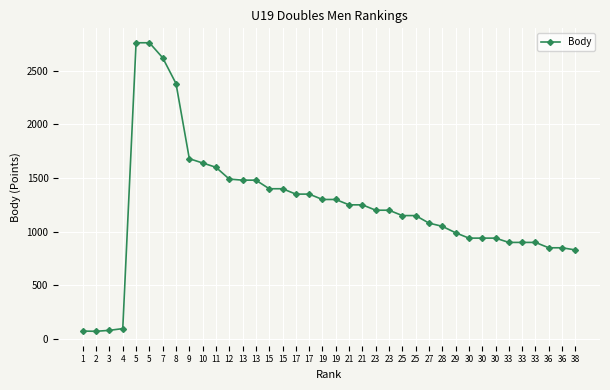

Between 3 and 10, which is larger?

10